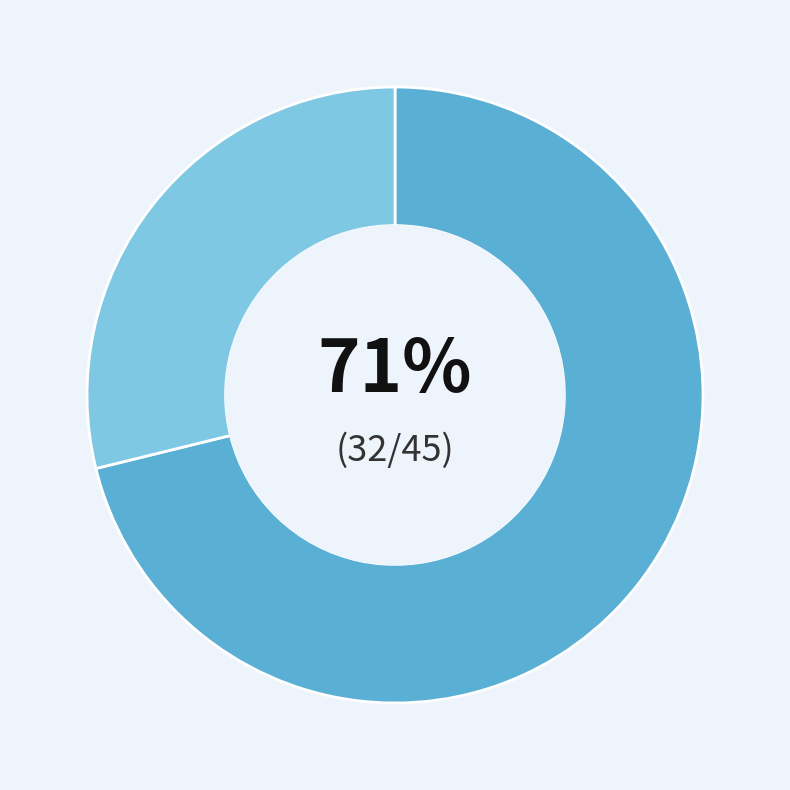

Is there any slice that represents more than half of the pie?

Yes